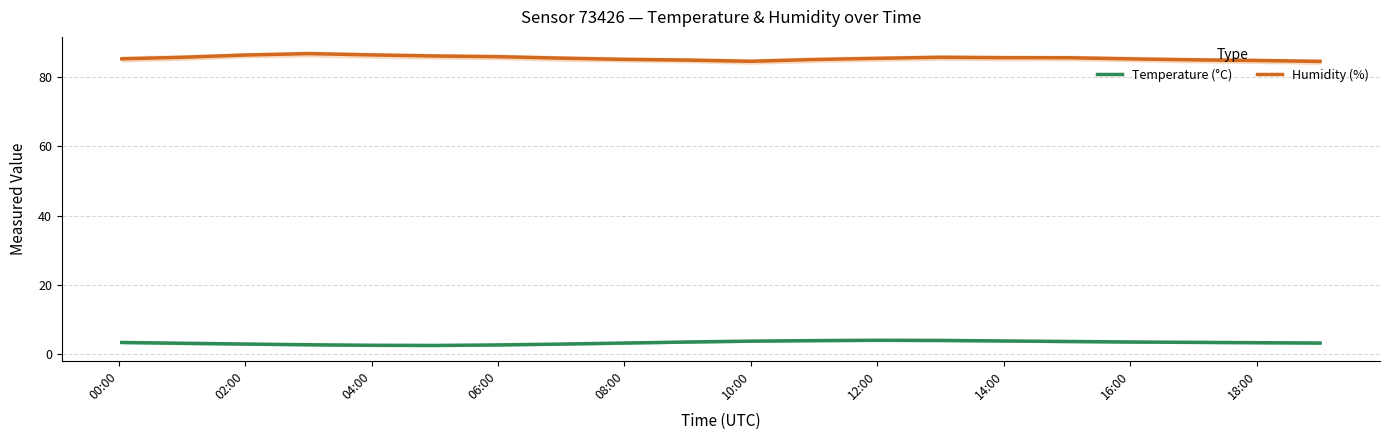

True or false: Humidity (%) and Temperature (°C) intersect in this chart.

False